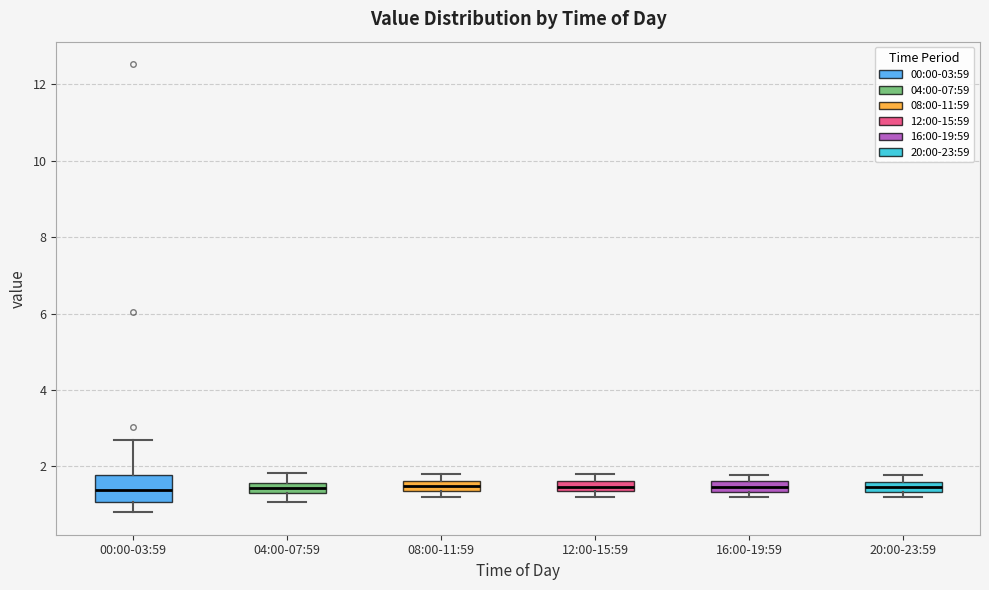

Which box is the tallest, from its lower edge to its upper edge?

00:00-03:59